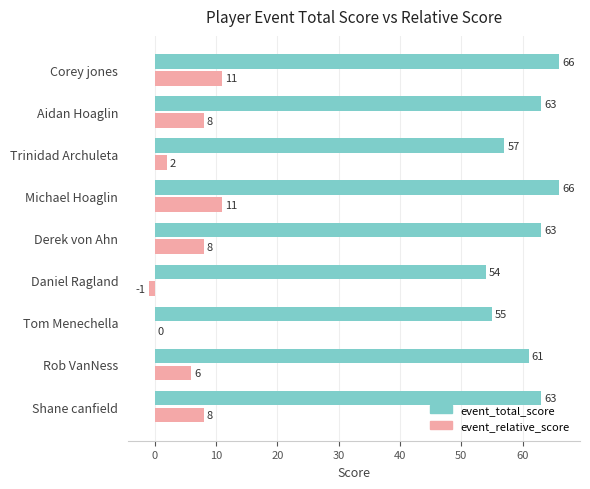

Is the value of event_total_score at Trinidad Archuleta greater than the value of event_relative_score at Tom Menechella?

Yes